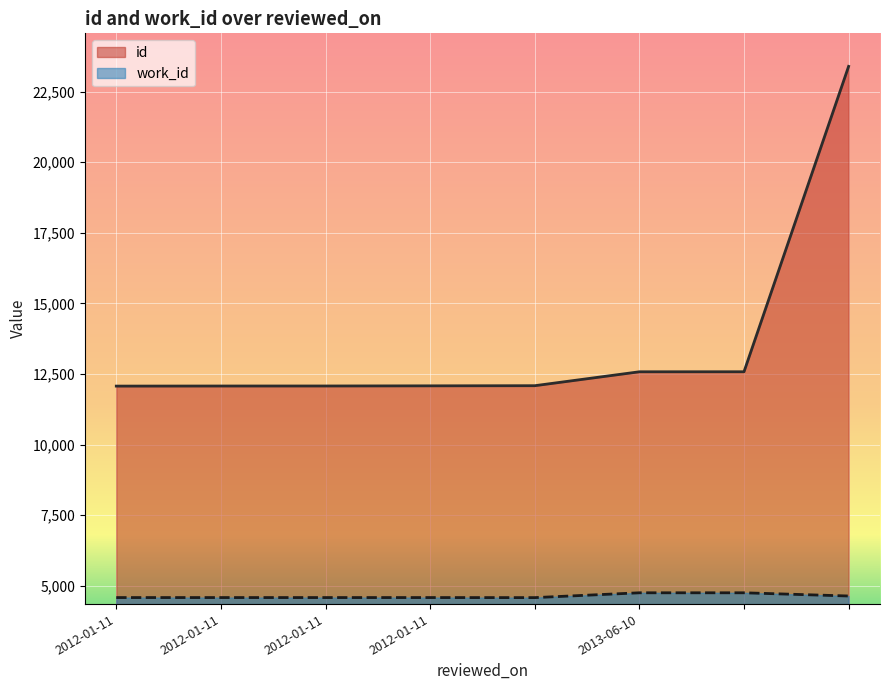

At which label does work_id first exceed 4585?

2013-06-10